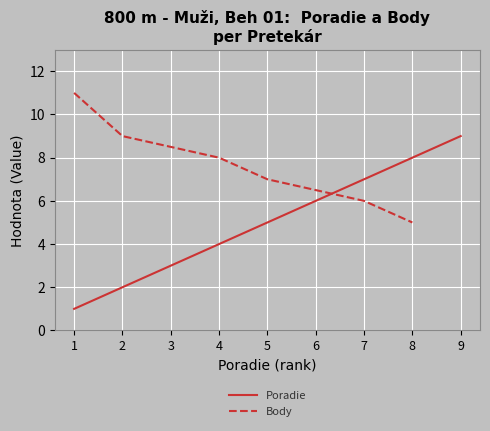

The value of Poradie at 3 is 1. True or false?

False